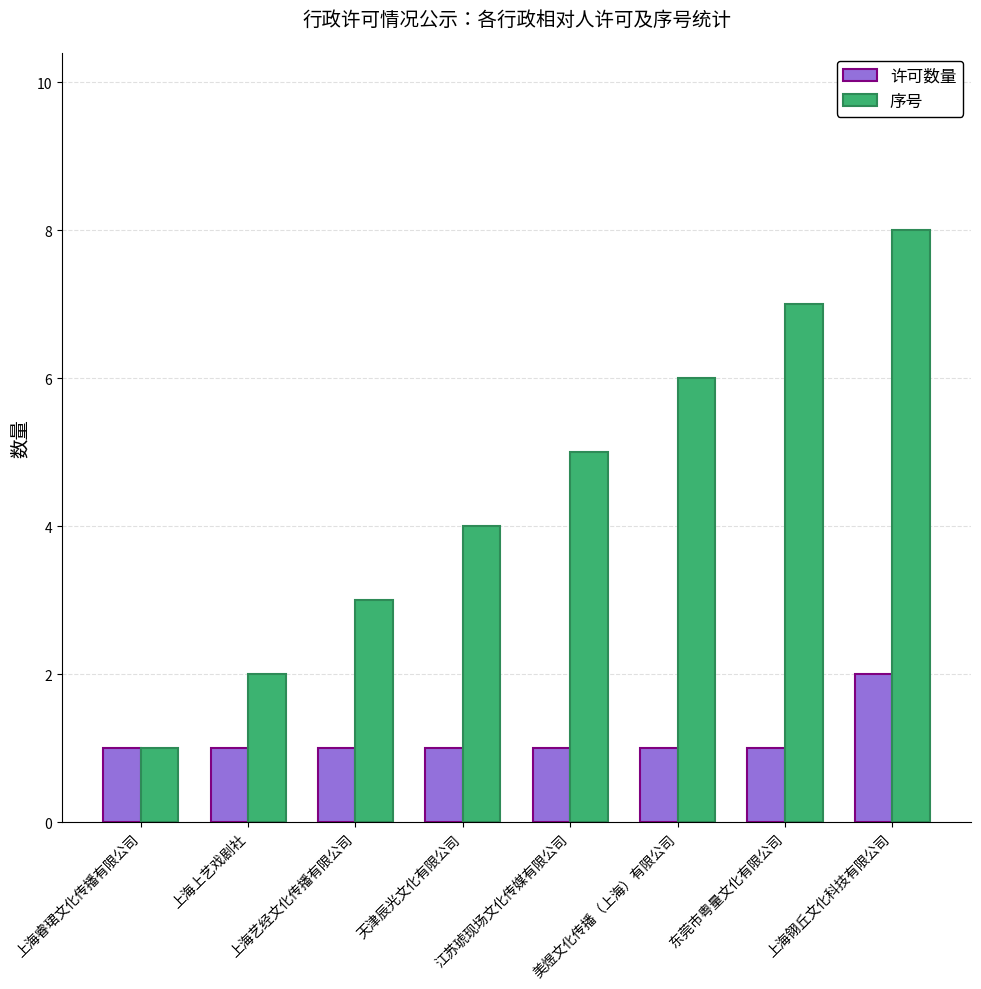

Rank the series by their average value, from lowest to highest.

许可数量, 序号